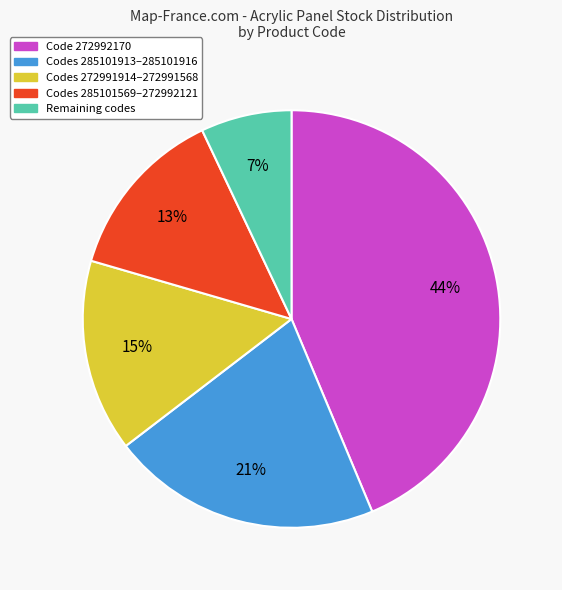

To the nearest percent, what portion does Codes 272991914–272991568 represent?

15%